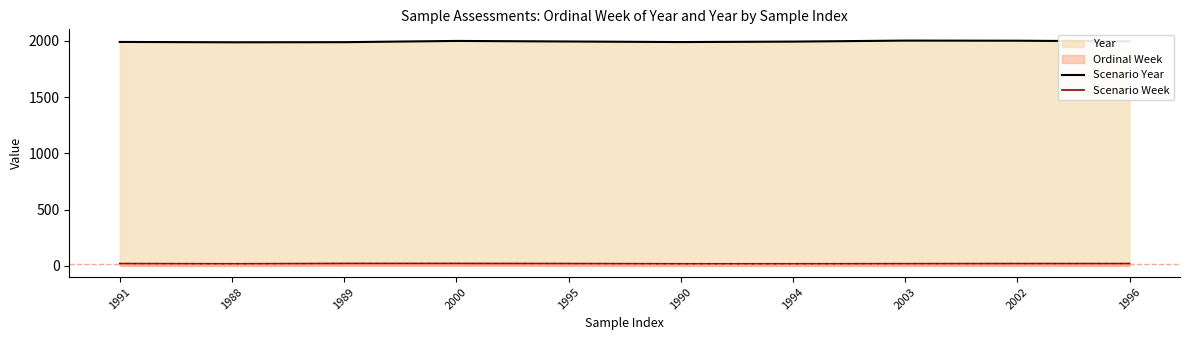

True or false: Scenario Week and Scenario Year intersect in this chart.

False